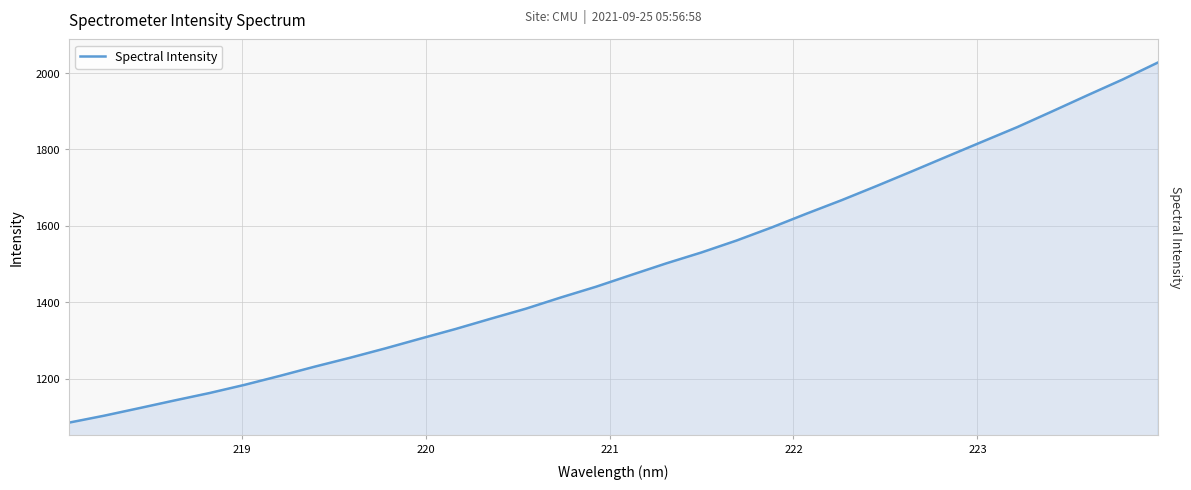

What is the maximum value shown in the chart?

2027.4